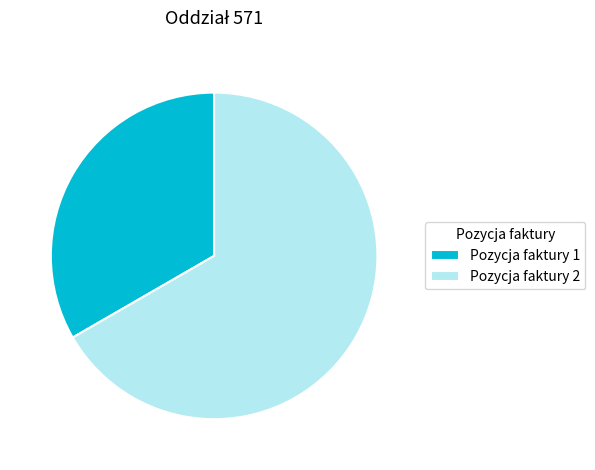

How many slices are in this pie chart?

2